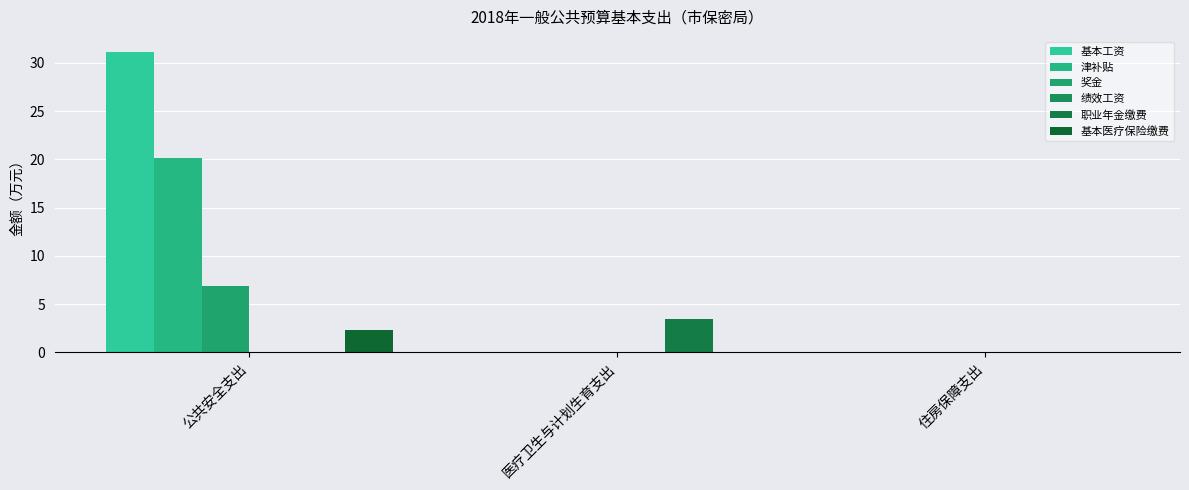

Which series changed the most between 公共安全支出 and 医疗卫生与计划生育支出?

基本工资